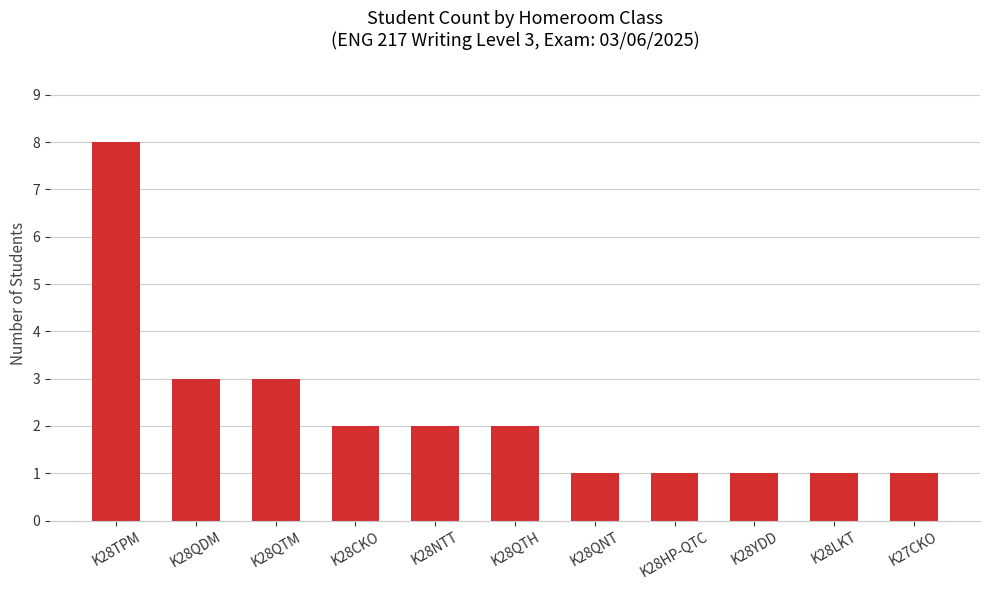

Reading left to right, extract all data points from this chart.

K28TPM=8	K28QDM=3	K28QTM=3	K28CKO=2	K28NTT=2	K28QTH=2	K28QNT=1	K28HP-QTC=1	K28YDD=1	K28LKT=1	K27CKO=1